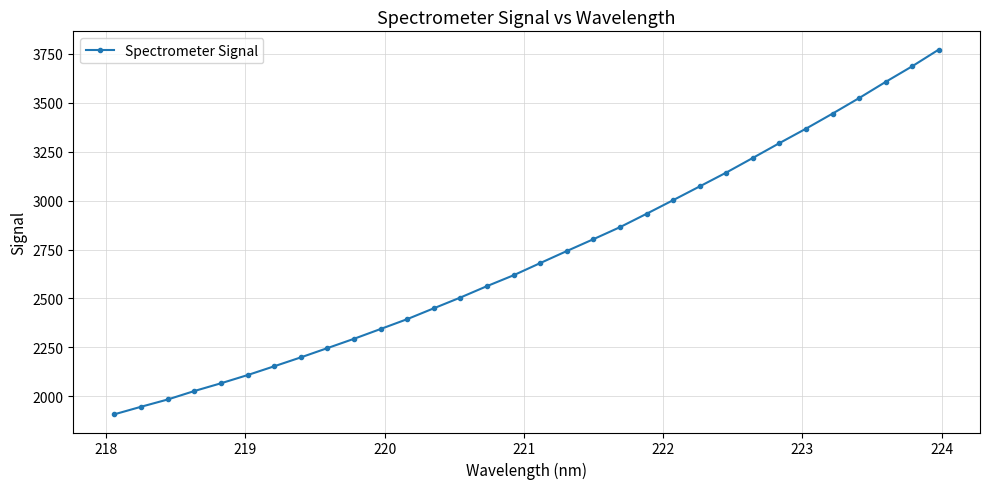

What is the sum of all values?

86968.9